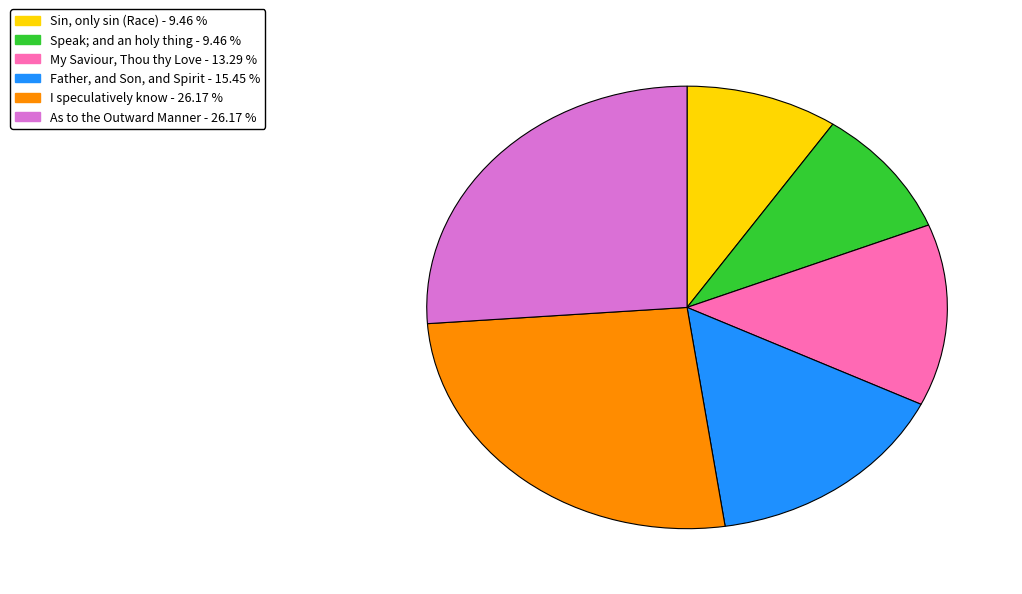

Combined, do Speak; and an holy thing and I speculatively know account for over 50%?

No